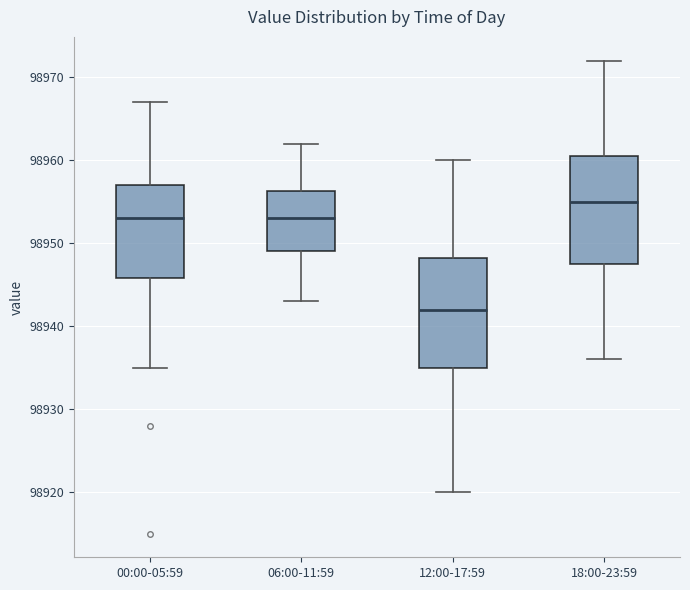

Where does the lower whisker of the box for 00:00-05:59 end on the y-axis? The values are not printed on the chart, so give them approximately, as read against the axis.

98935